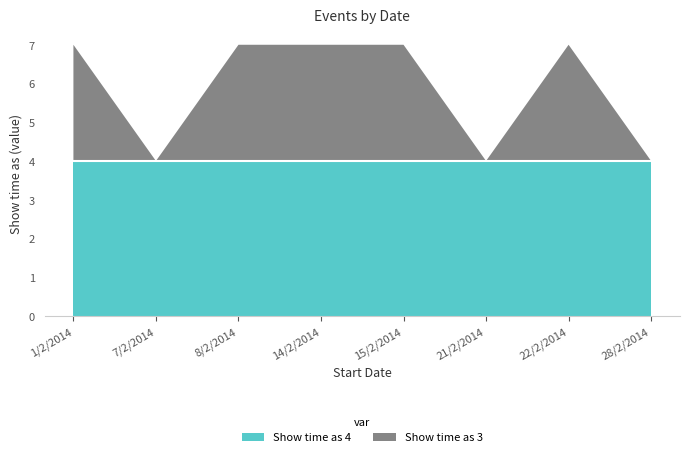

What is the label of the 4th point from the right?

15/2/2014